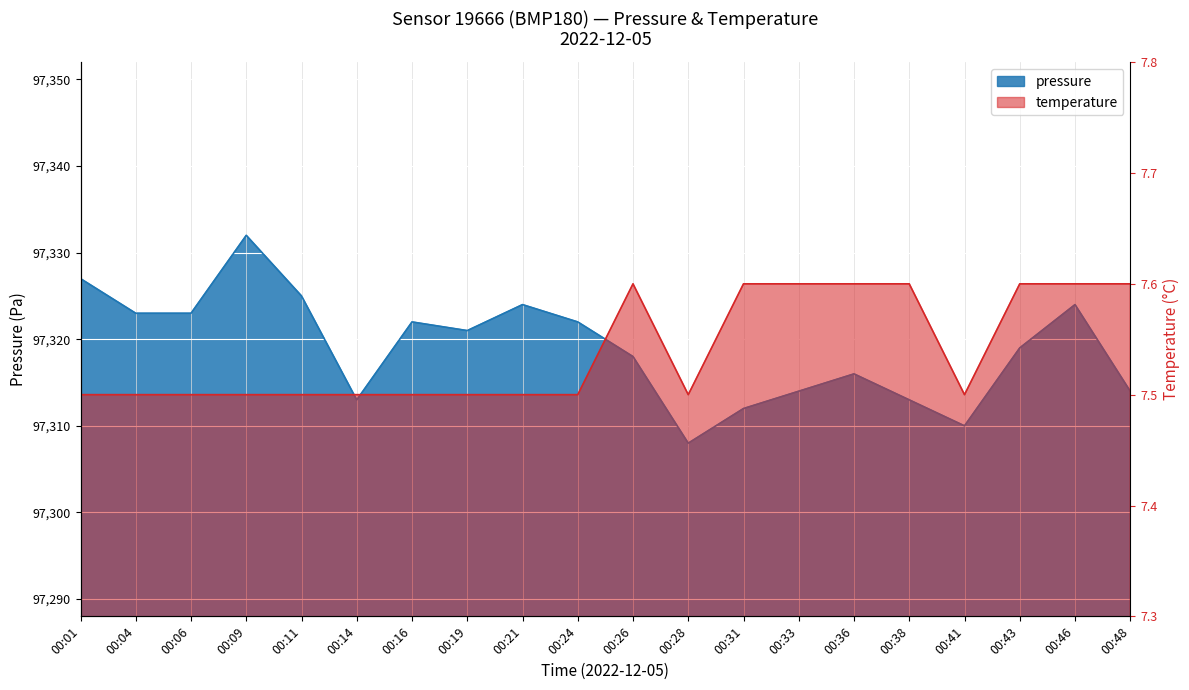

The value of temperature at 00:06 is 10.8. True or false?

False